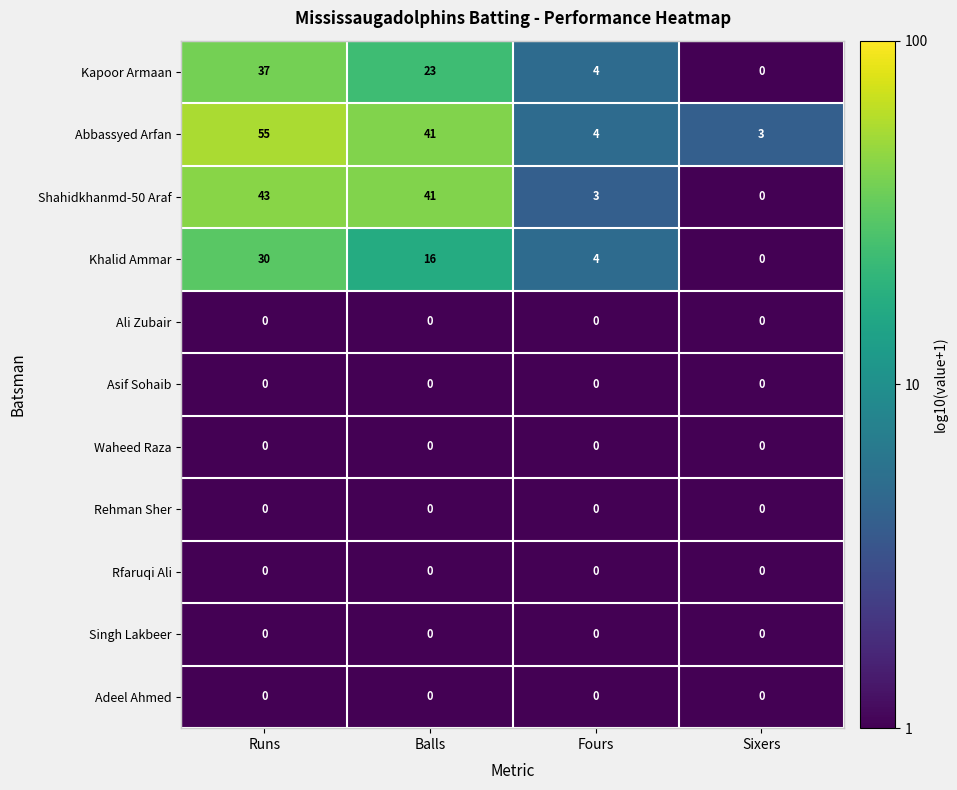

At which label is Khalid Ammar closest to 15?

Balls